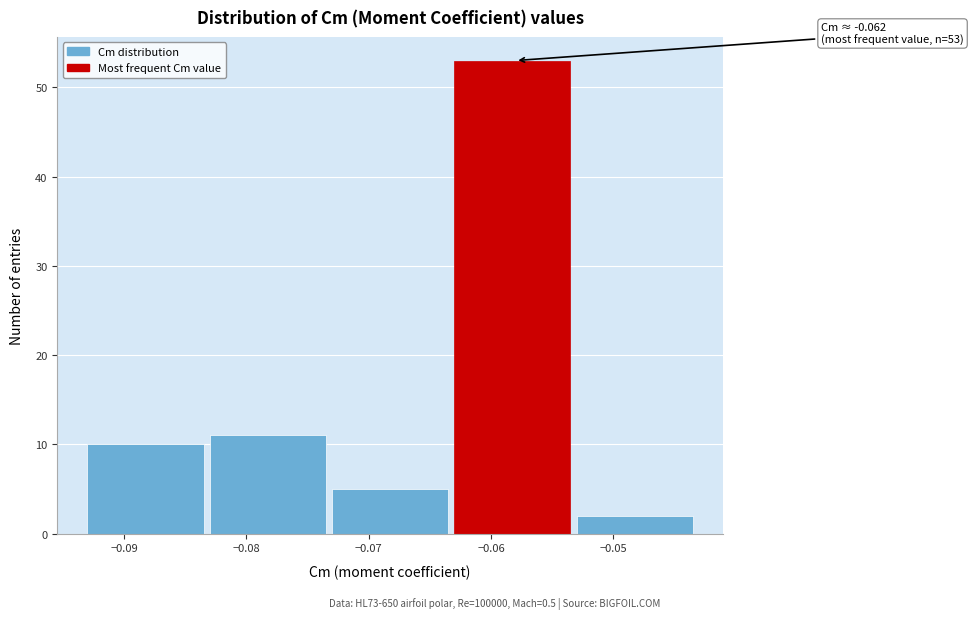

Over which range of the x-axis is the bar tallest?

-0.063 to -0.053